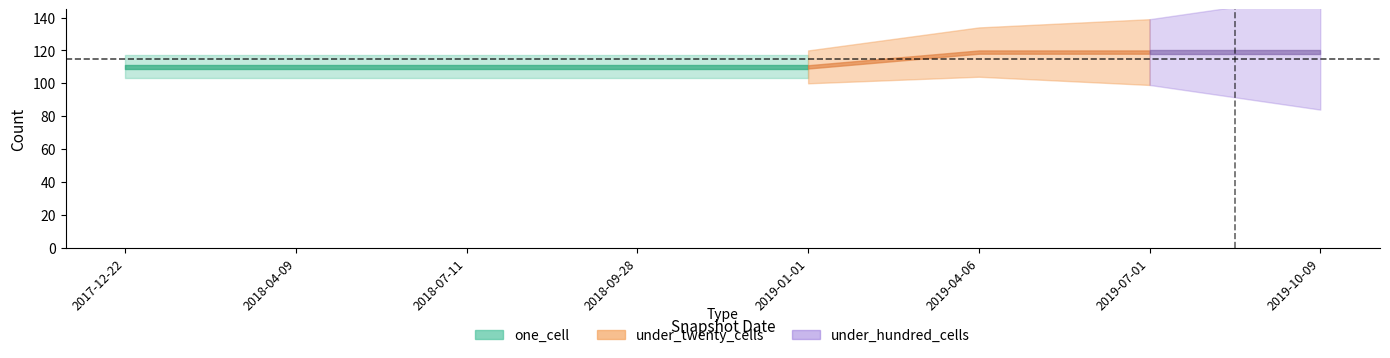

What is the label of the 2nd point from the right?

2019-07-01